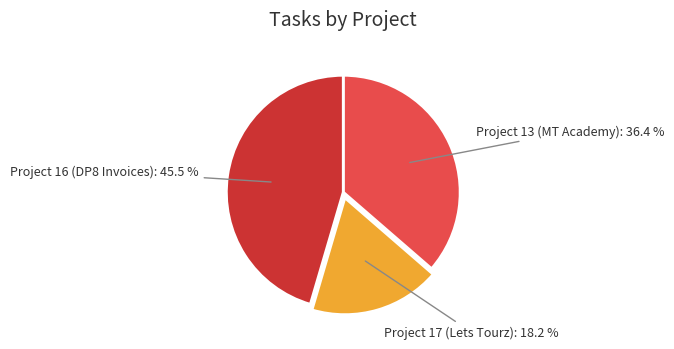

Combined, what portion of the pie is Project 13 (MT Academy) and Project 17 (Lets Tourz)?

54.5%